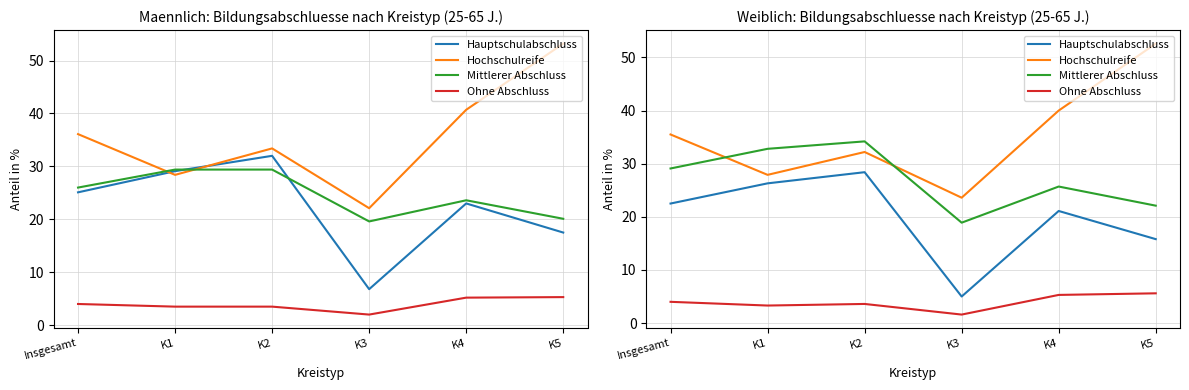

What position from the left is K1?

2